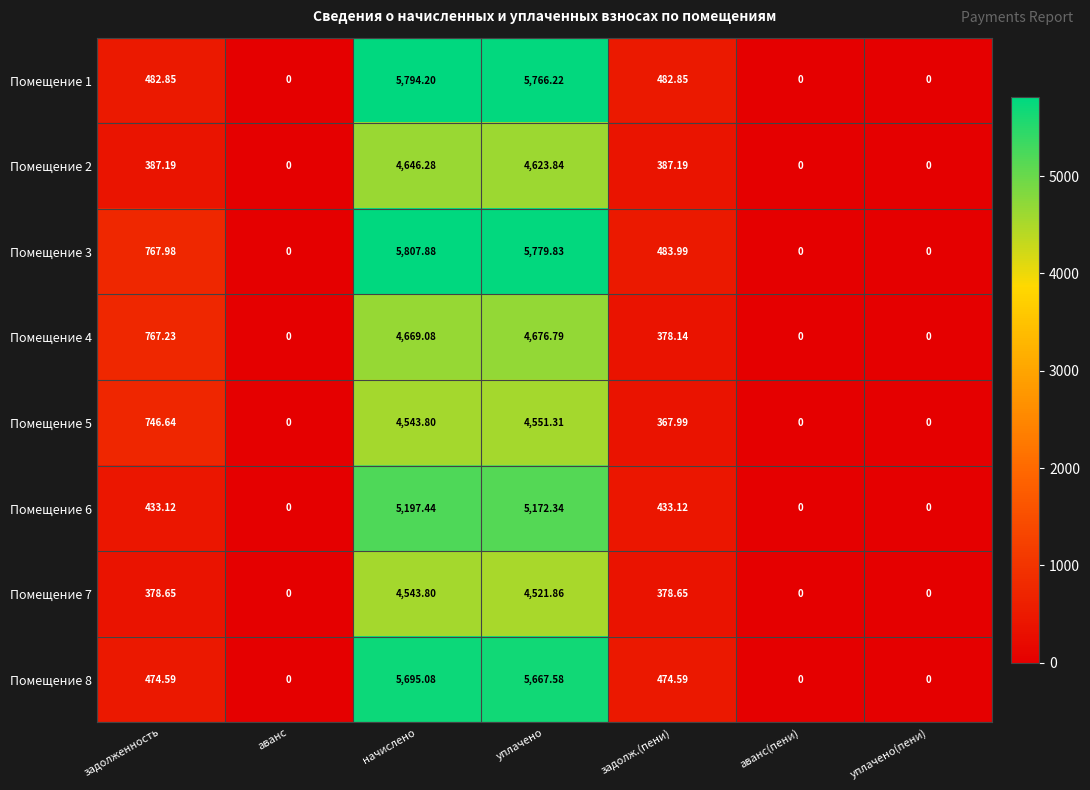

Which category has the highest value in the Помещение 6 series?

начислено